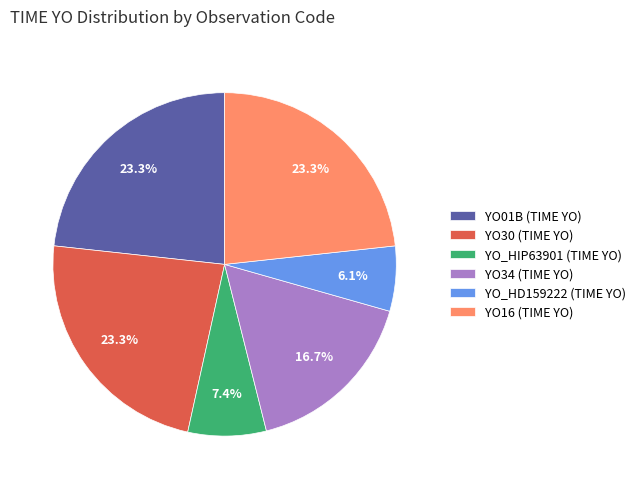

Does any single category account for the majority?

No